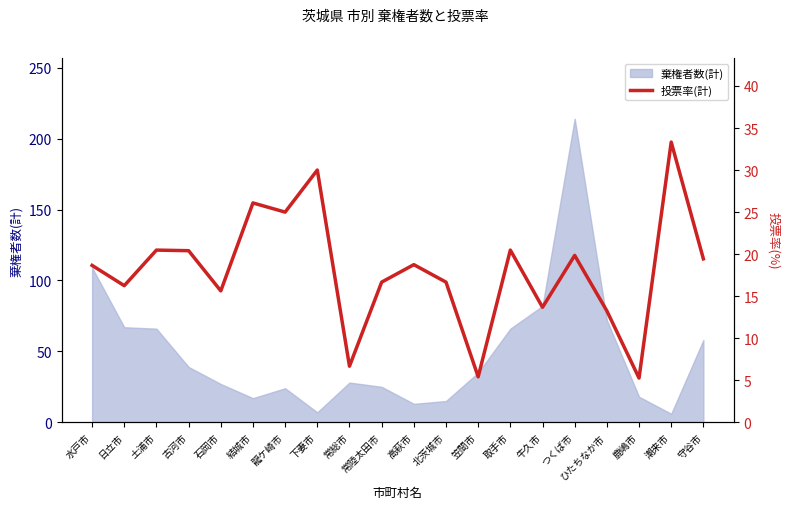

How many data points are above 18?

11